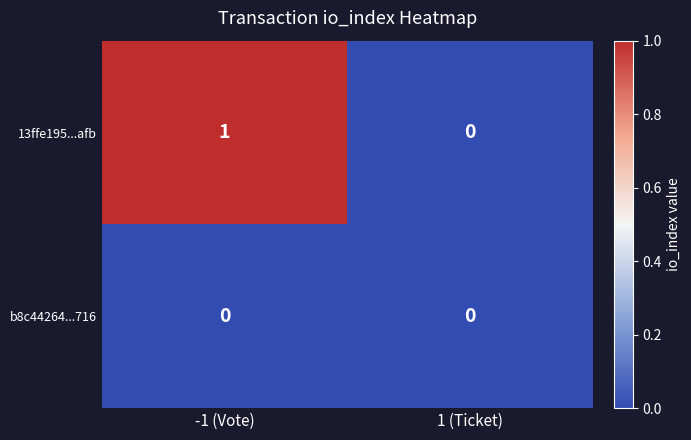

Rank the series by their maximum value, from highest to lowest.

13ffe195...afb, b8c44264...716